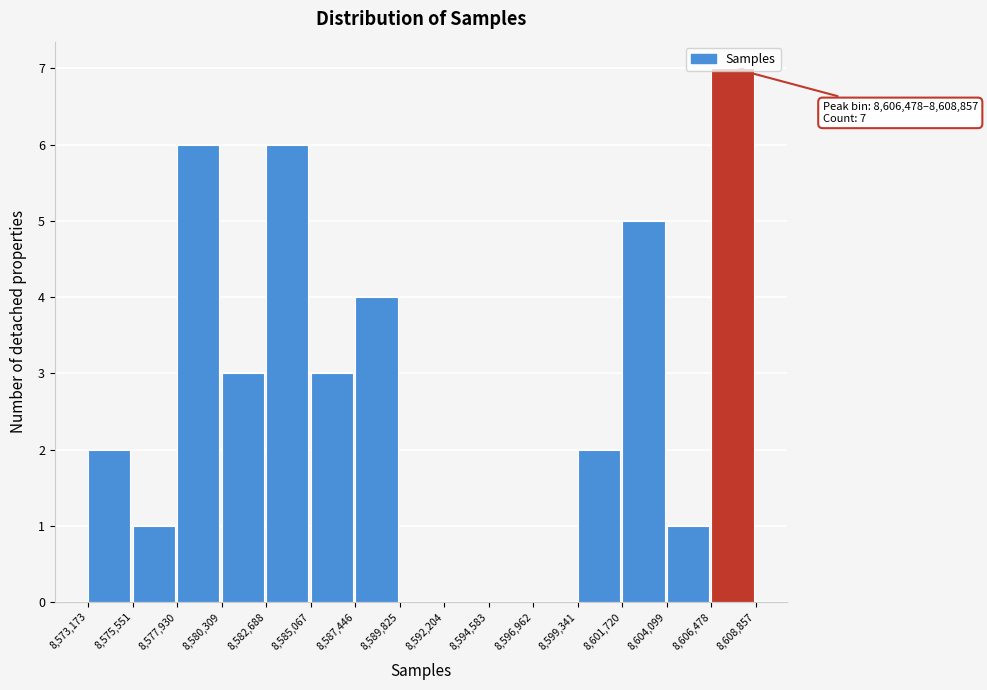

Which range on the x-axis has the tallest bar?

8,606,478 to 8,608,857